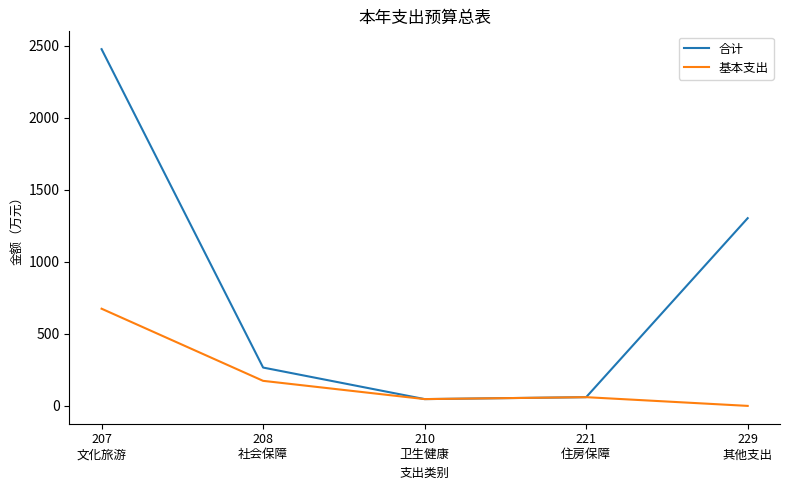

Which series has the widest spread of values?

合计